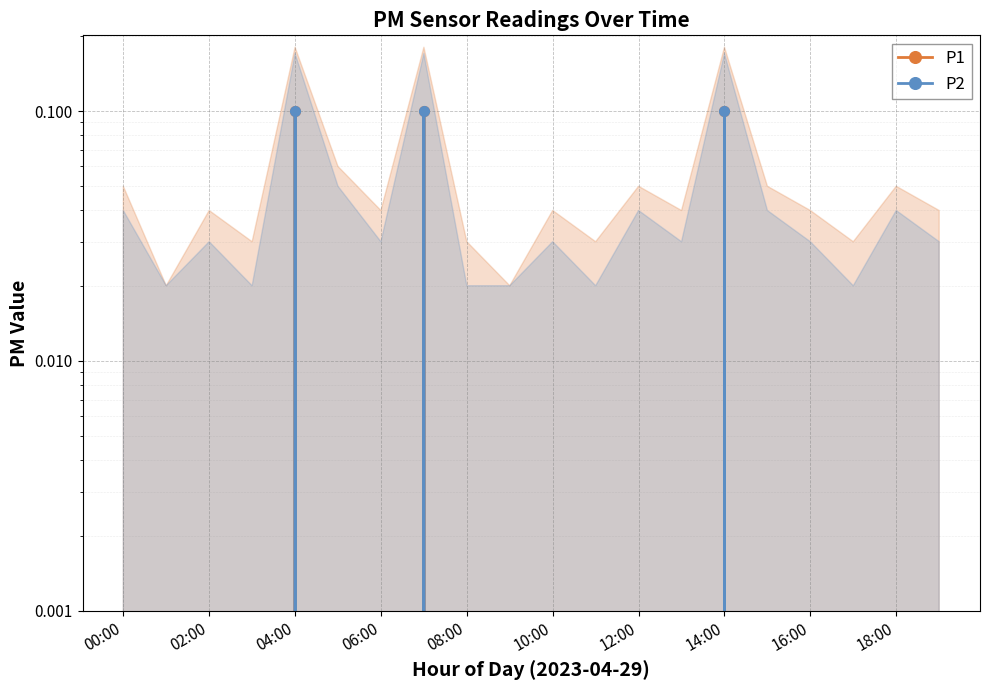

What are all the series names shown in the legend?

P1, P2